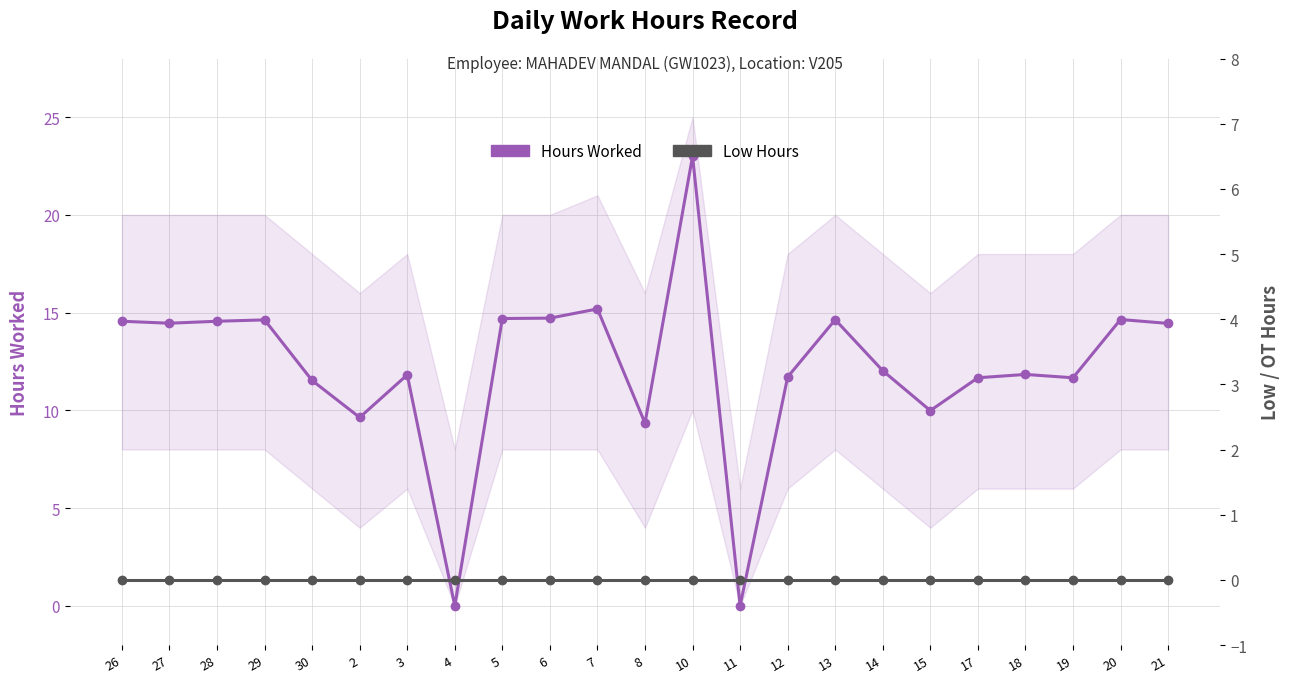

At which category does the chart reach its peak across all series?

10